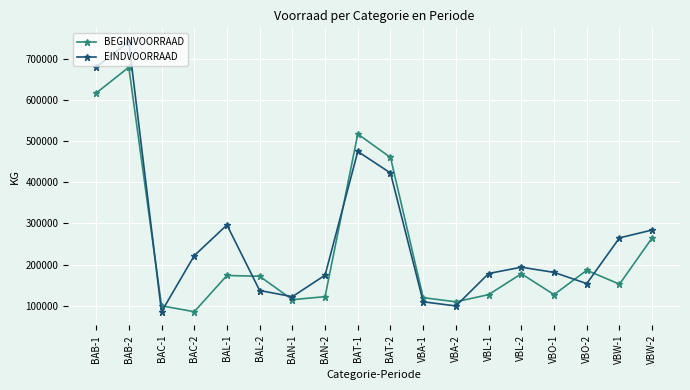

Between BAB-2 and BAN-2, which series saw the biggest shift?

EINDVOORRAAD